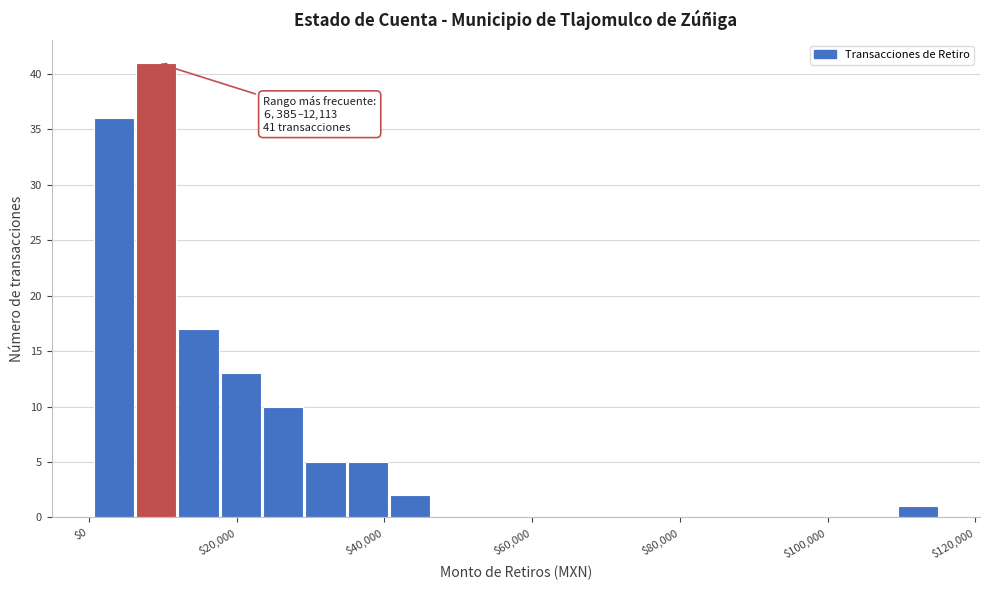

Around what value on the x-axis is the tallest bar? Give the approximate position of its centre, as read against the axis.

10000